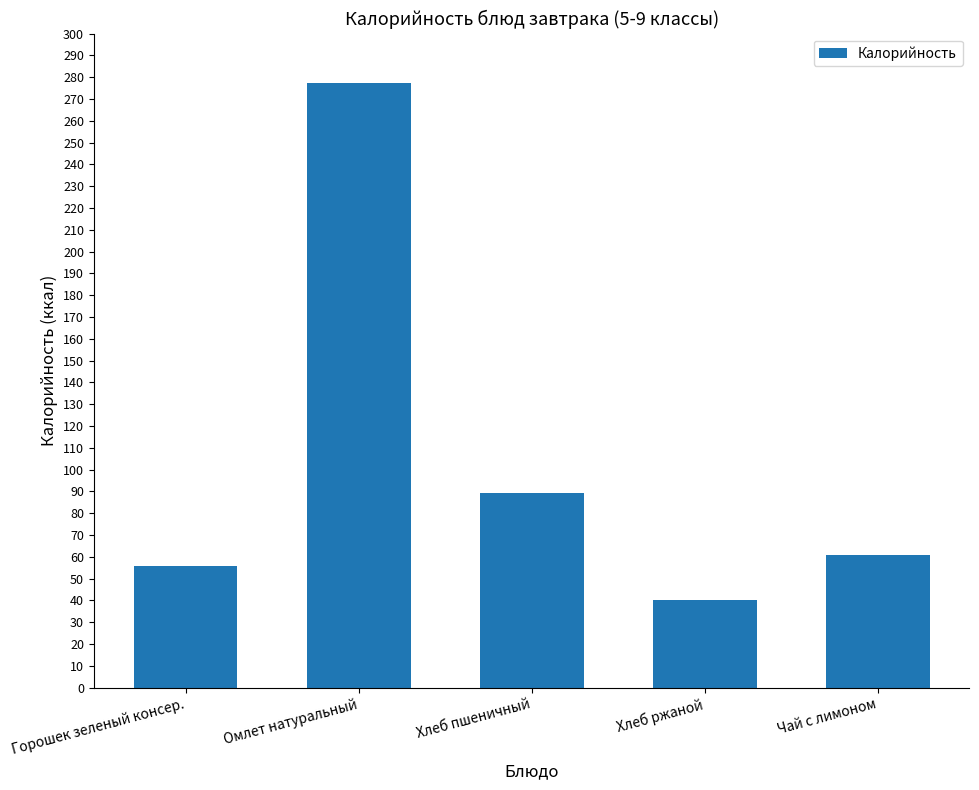

Reading left to right, extract all data points from this chart.

55.8	277.2	89.3	40.0	61.0